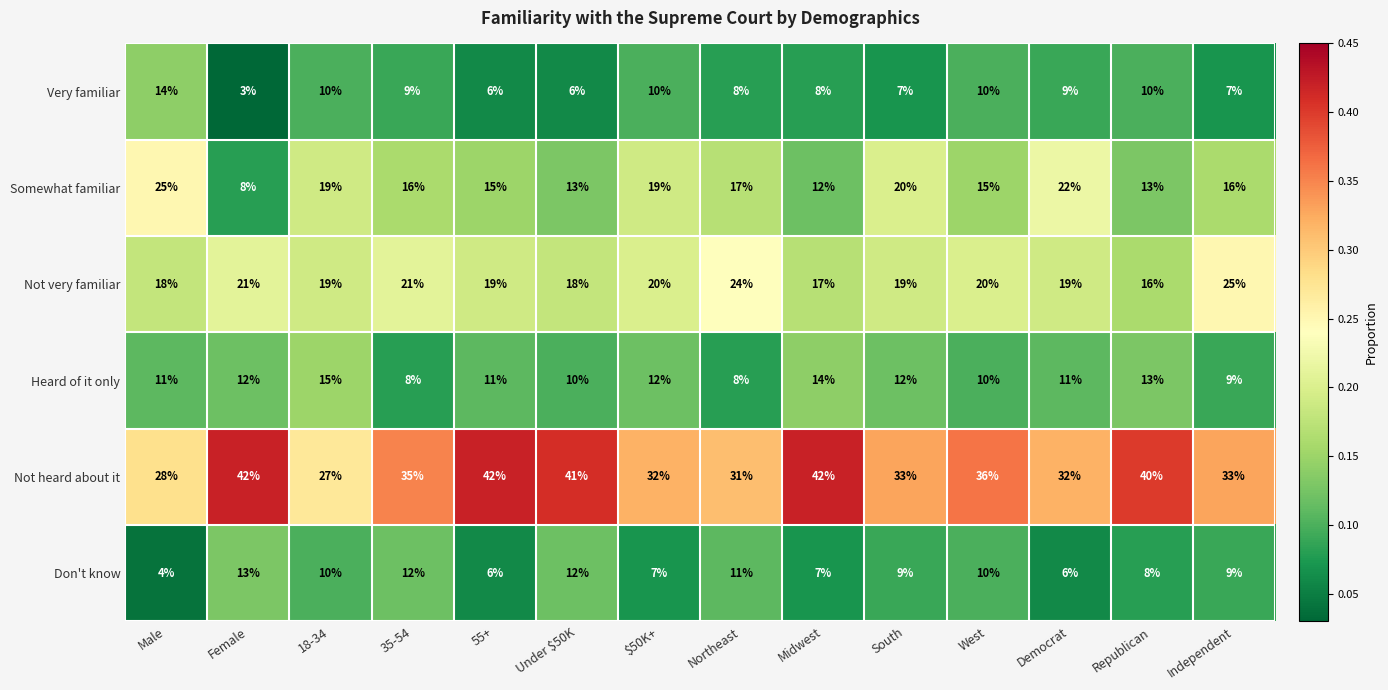

True or false: Very familiar has a value of 10 at $50K+.

True